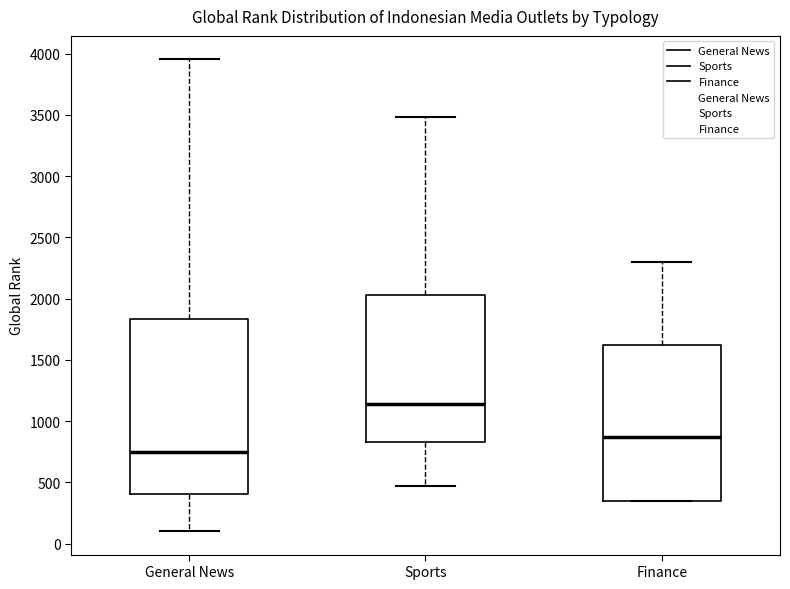

Reading left to right, transcribe this box plot: for each box, give where its median line is, the range the box spans, and where its two whiskers end, as read against the y-axis. The values are not printed on the chart, so give them approximately, as read against the axis.

General News: median 750, box 400 to 1850, whiskers 100 to 3950
Sports: median 1150, box 850 to 2050, whiskers 450 to 3500
Finance: median 850, box 350 to 1600, whiskers 350 to 2300